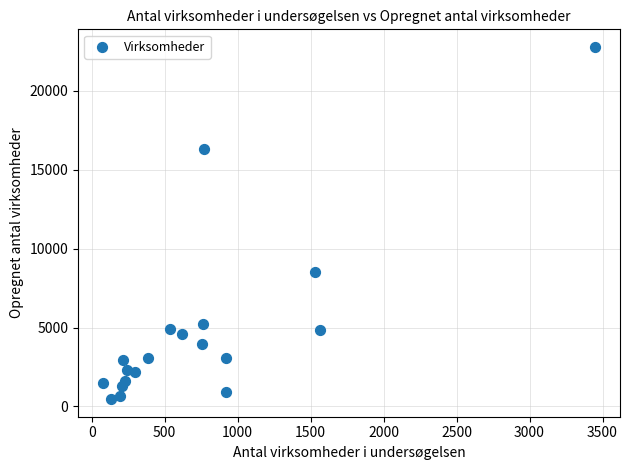

What Y value in the scatter plot is closest to 11622?

8512.0